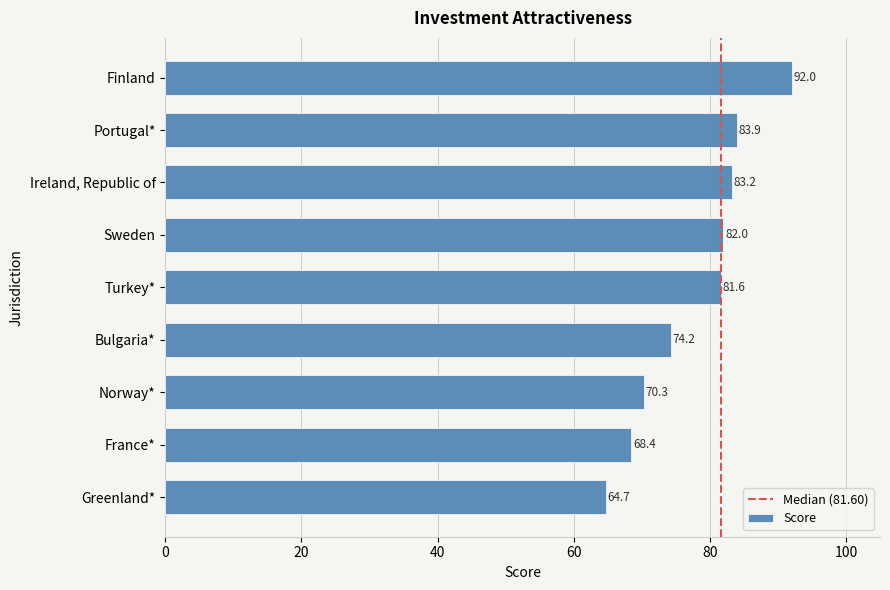

Are the bars horizontal?

Yes